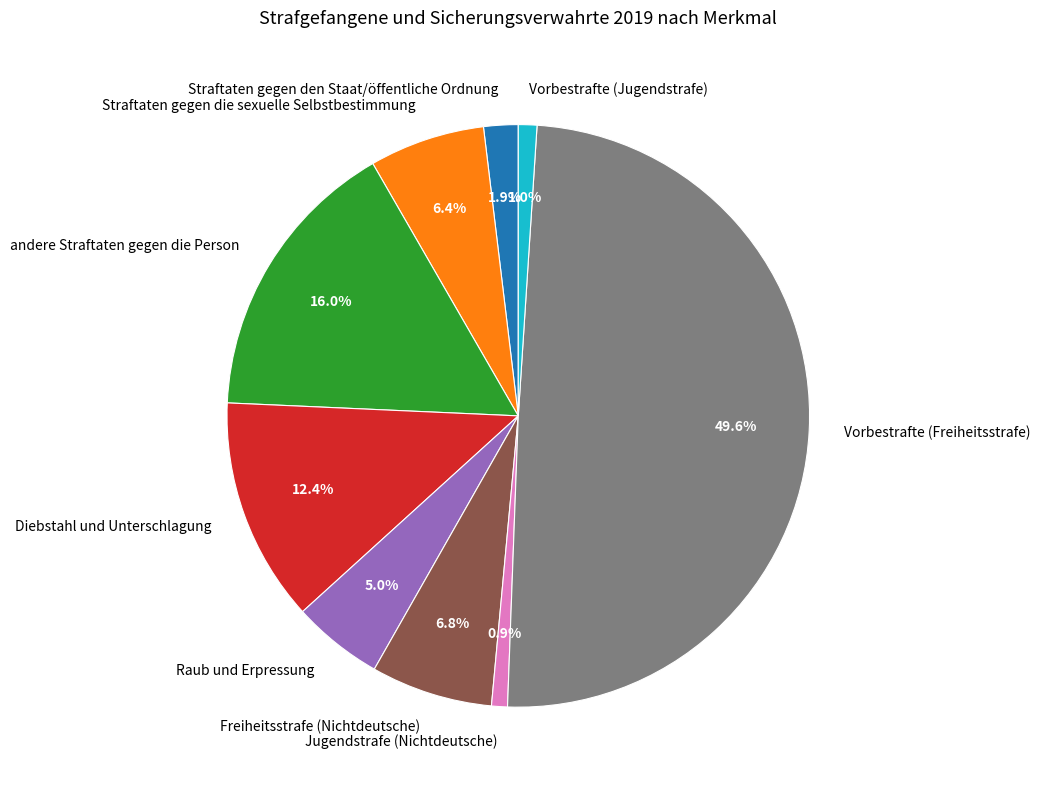

Does Straftaten gegen den Staat/öffentliche Ordnung represent more than half of the total?

No